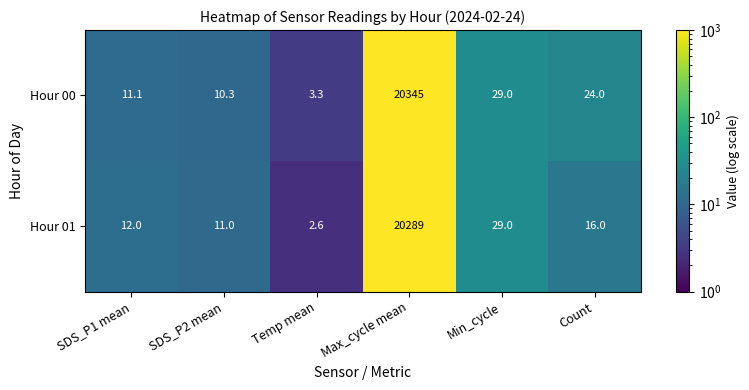

List the series in order of their overall mean, lowest first.

Hour 01, Hour 00